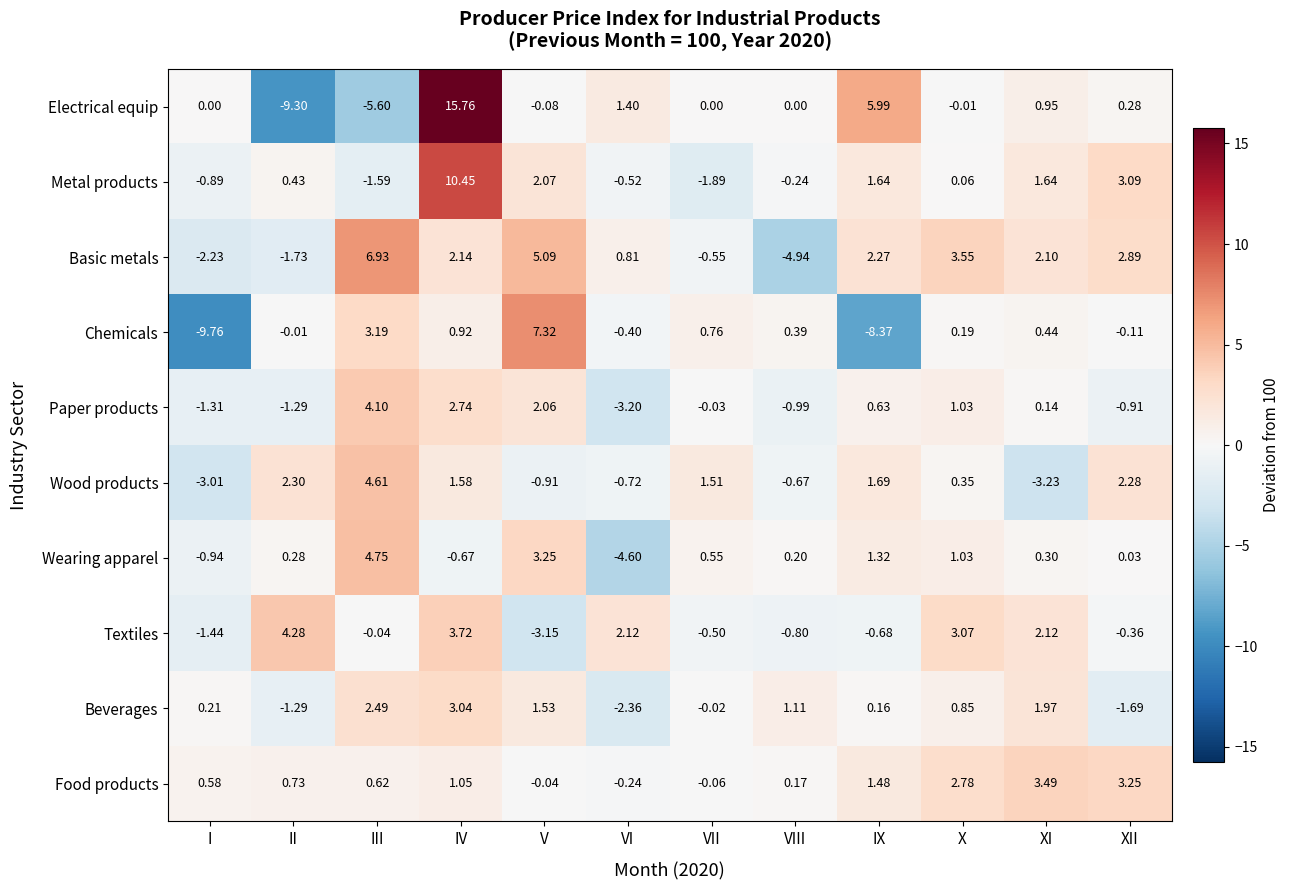

What is the greatest value displayed?

15.8